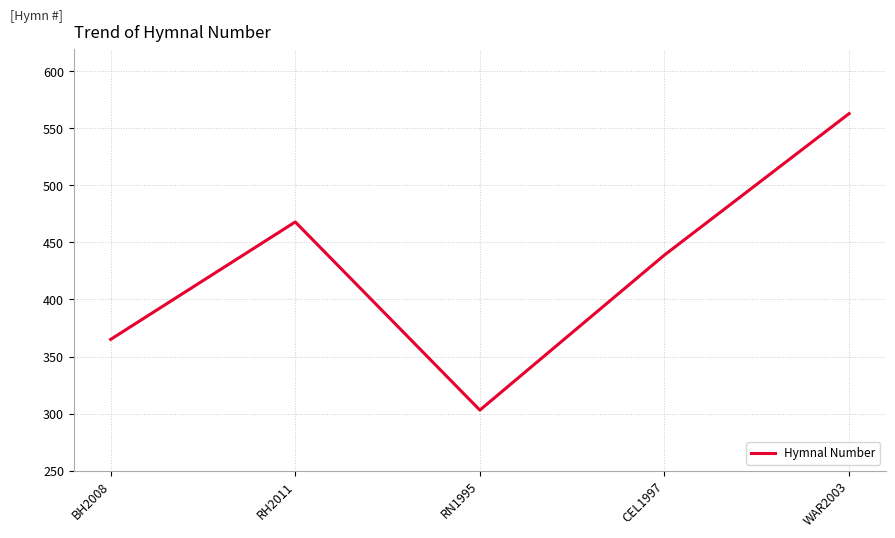

Is it true that the value at CEL1997 is 608?

False